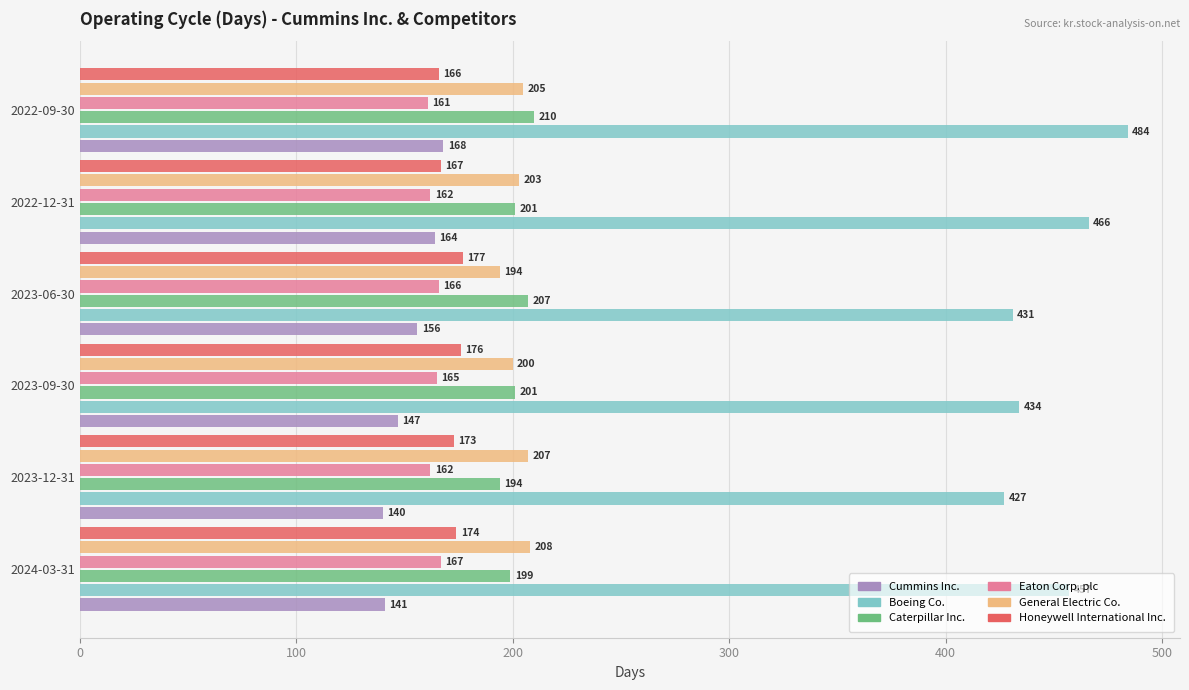

List the labels in order of Honeywell International Inc. value, largest first.

2023-06-30, 2023-09-30, 2024-03-31, 2023-12-31, 2022-12-31, 2022-09-30